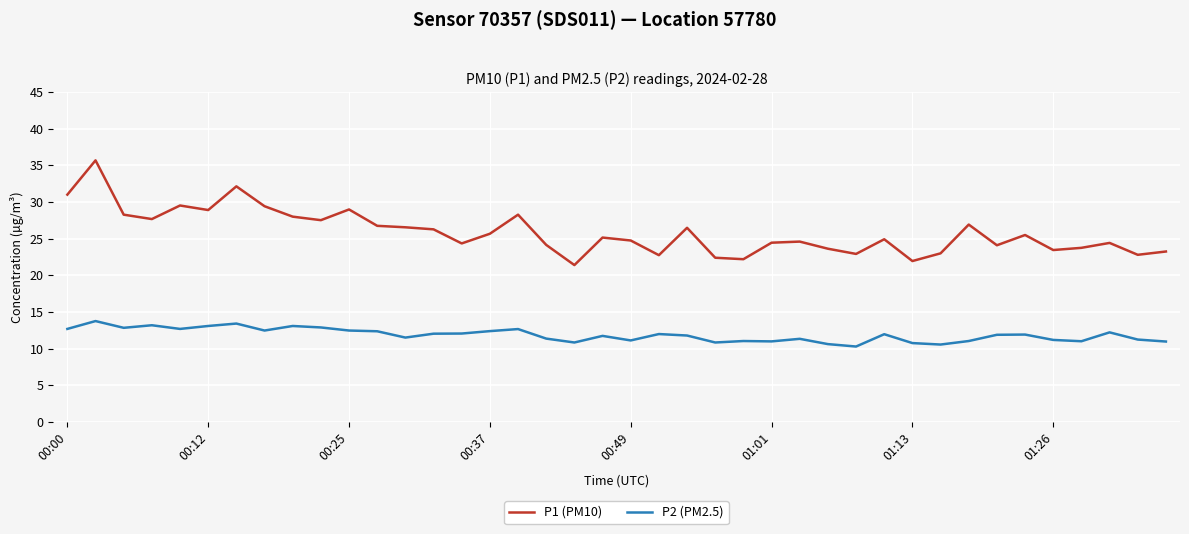

What are all the series names shown in the legend?

P1 (PM10), P2 (PM2.5)